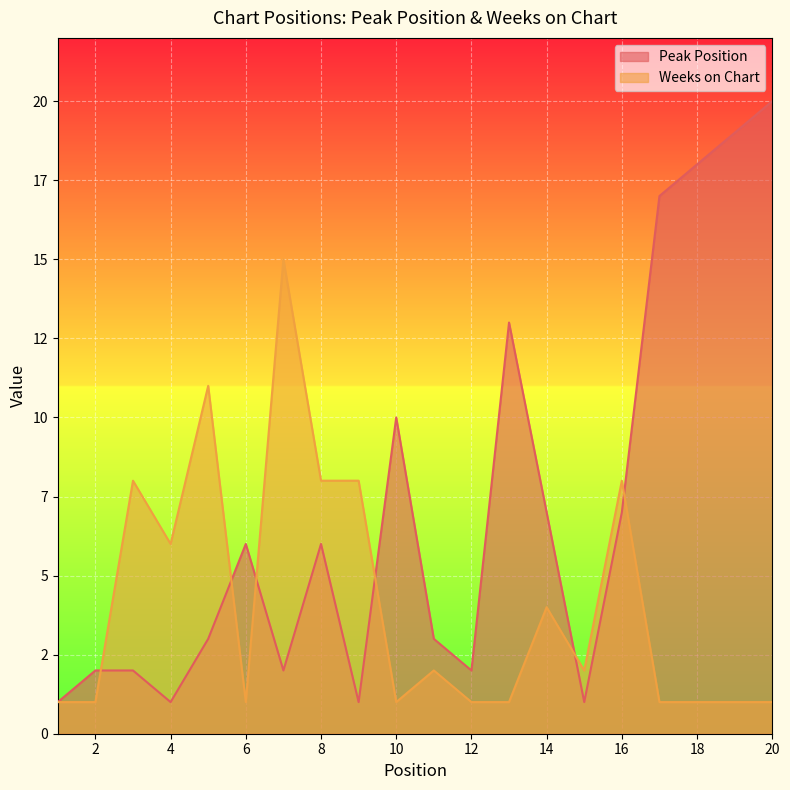

What is the average value of the Weeks on Chart series?

4